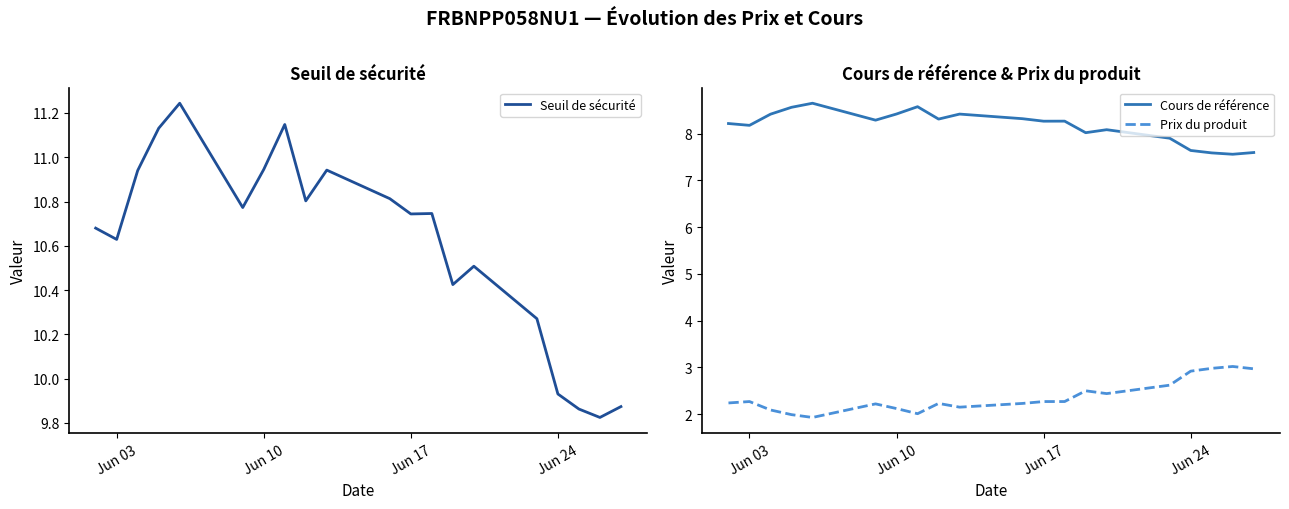

True or false: Cours de référence and Prix du produit cross at least once.

False